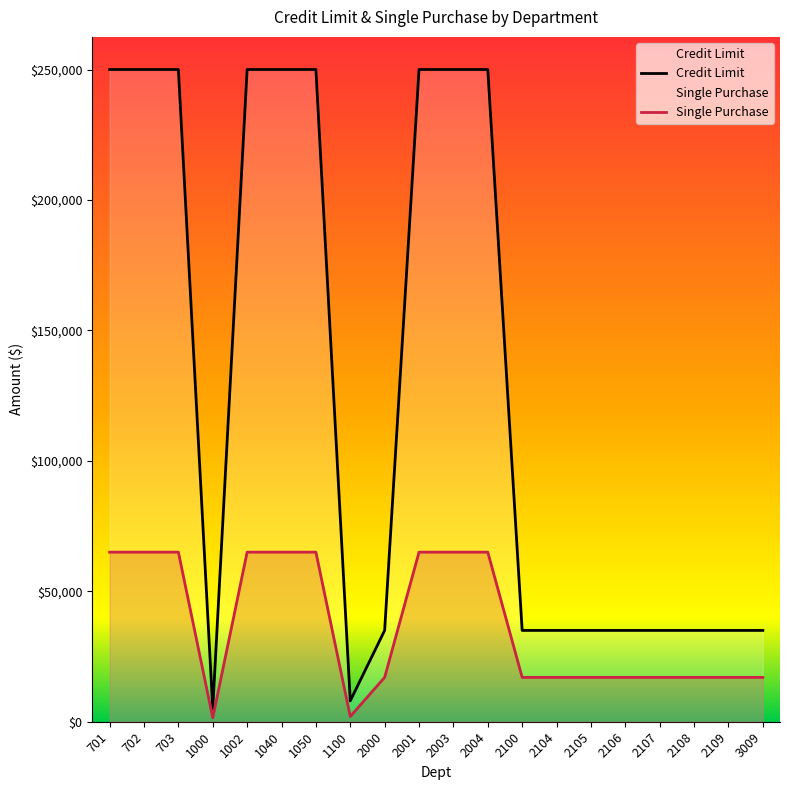

What is the difference between the maximum and minimum values in the Credit Limit series?

245000